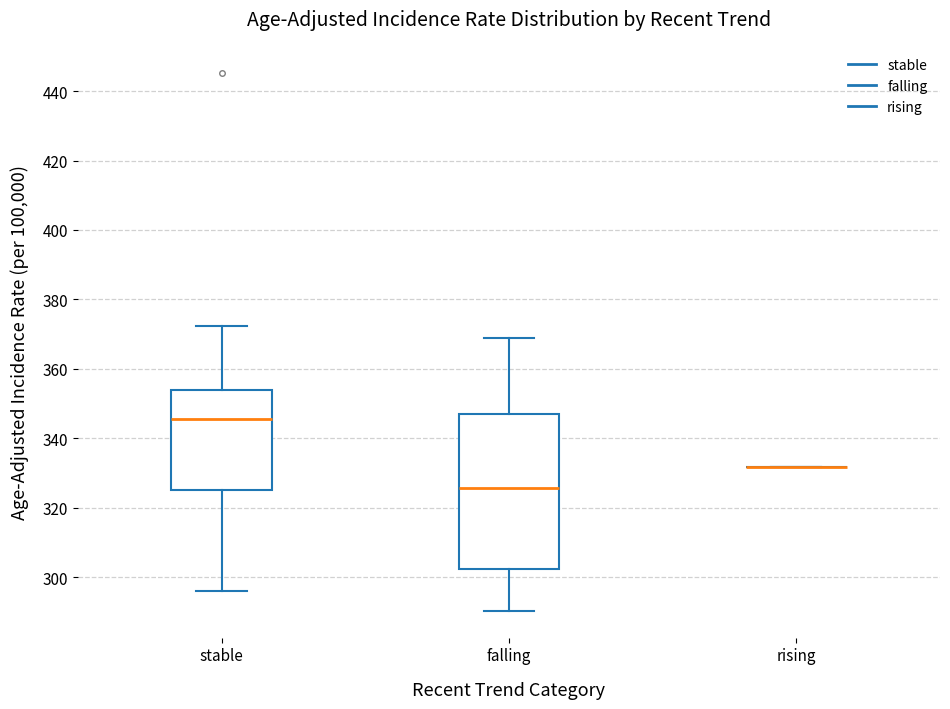

Comparing the boxes themselves (not the whiskers), which one is the tallest?

falling